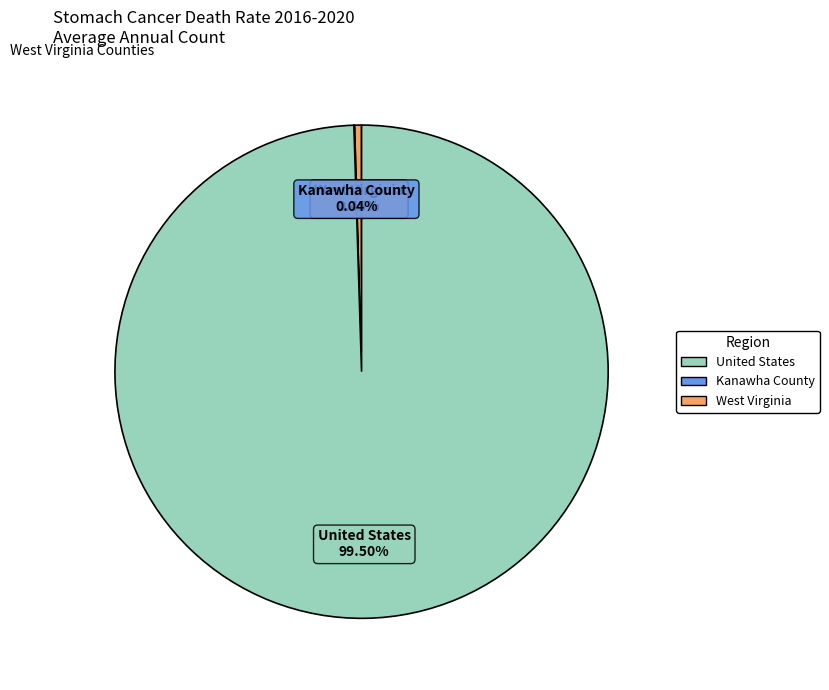

Does any single category account for the majority?

Yes